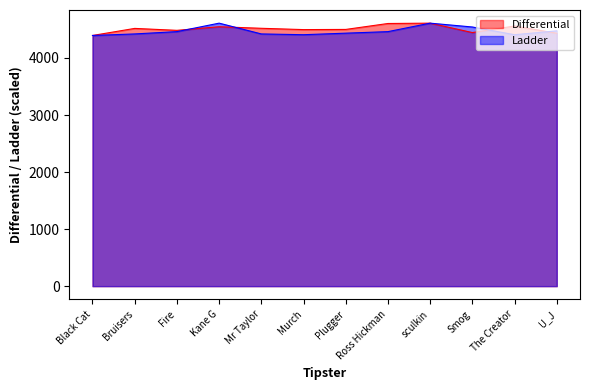

Which has a higher value, Plugger or The Creator?

The Creator